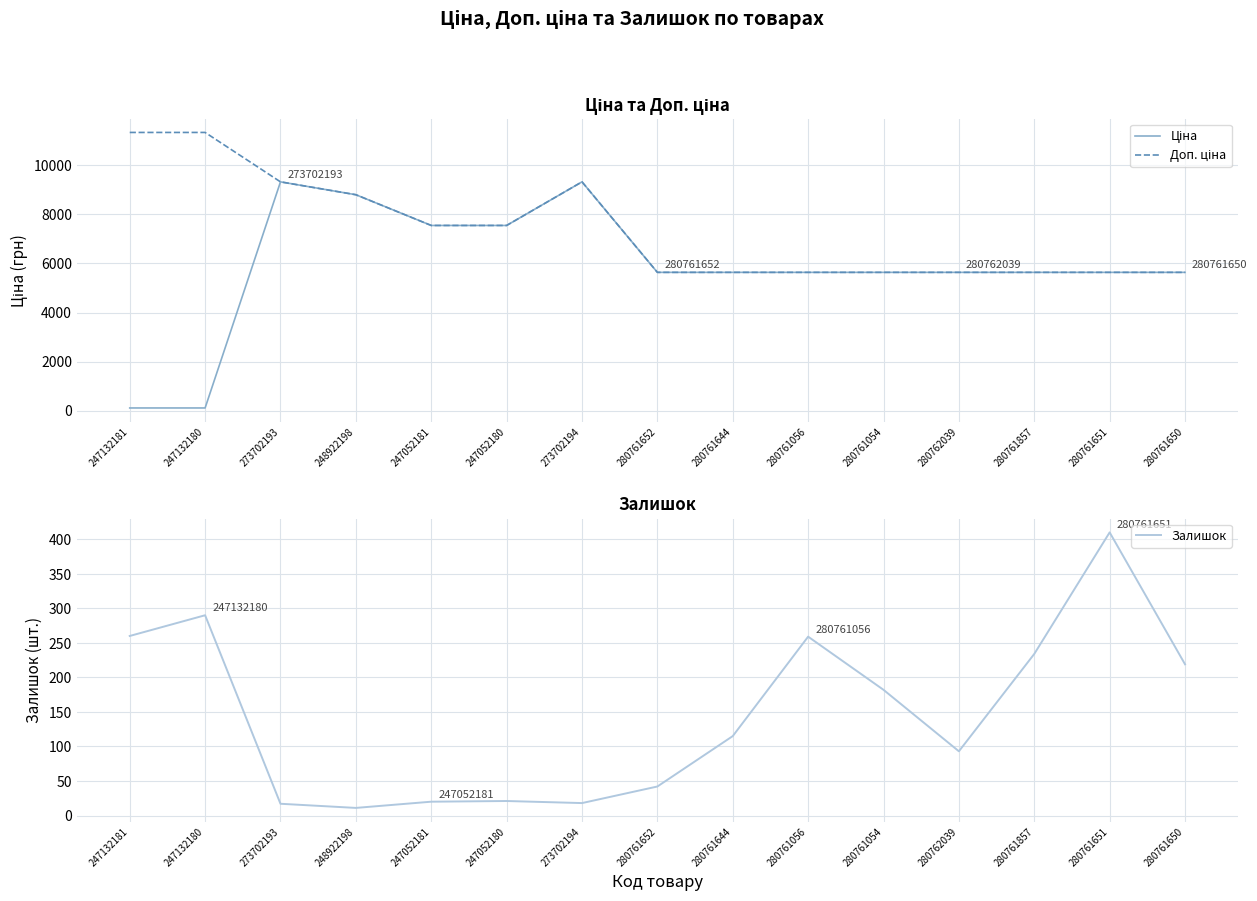

What are all the series names shown in the legend?

Ціна, Доп. ціна, Залишок